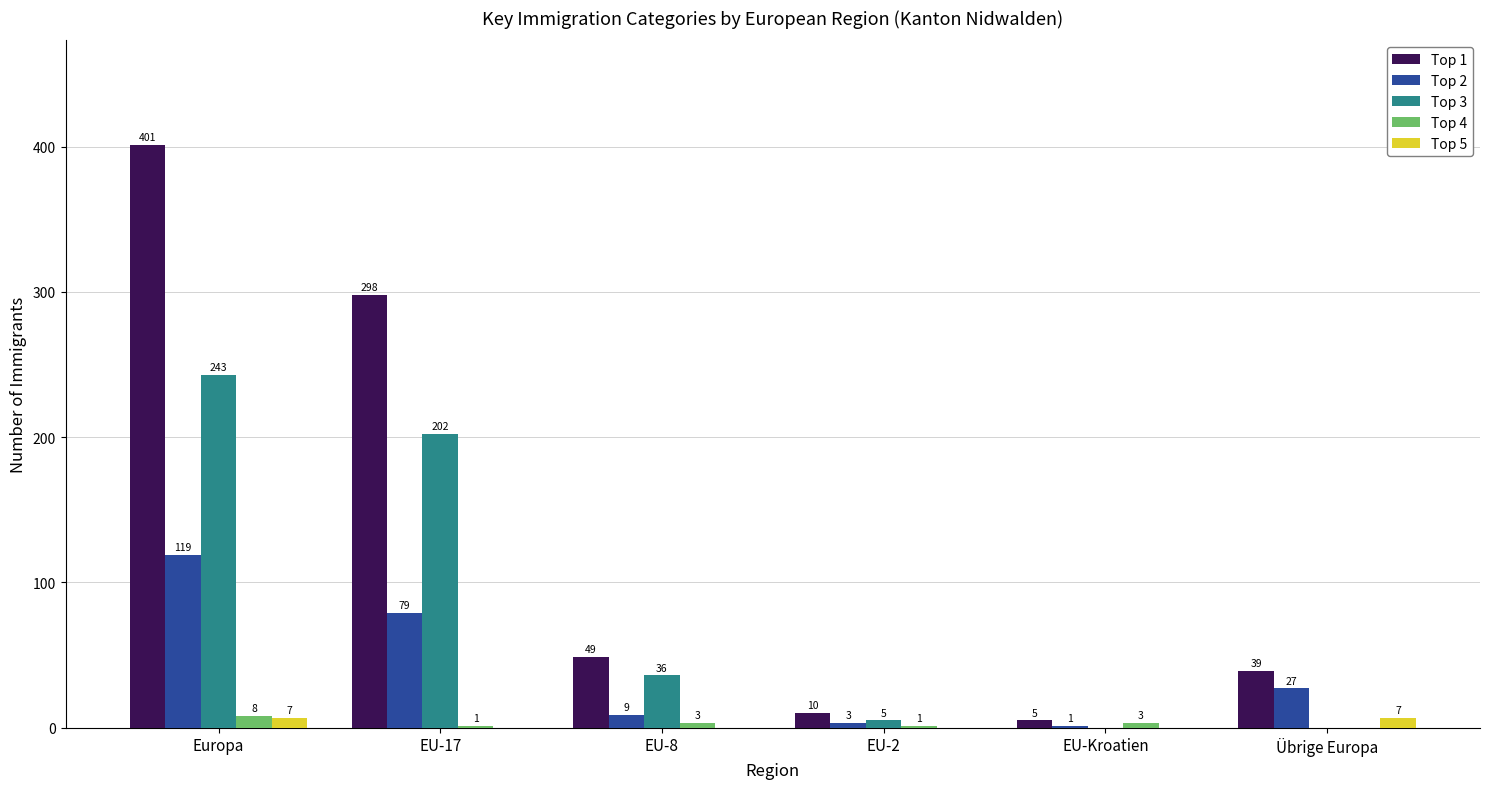

Is it true that Top 3 equals 36 at EU-8?

True